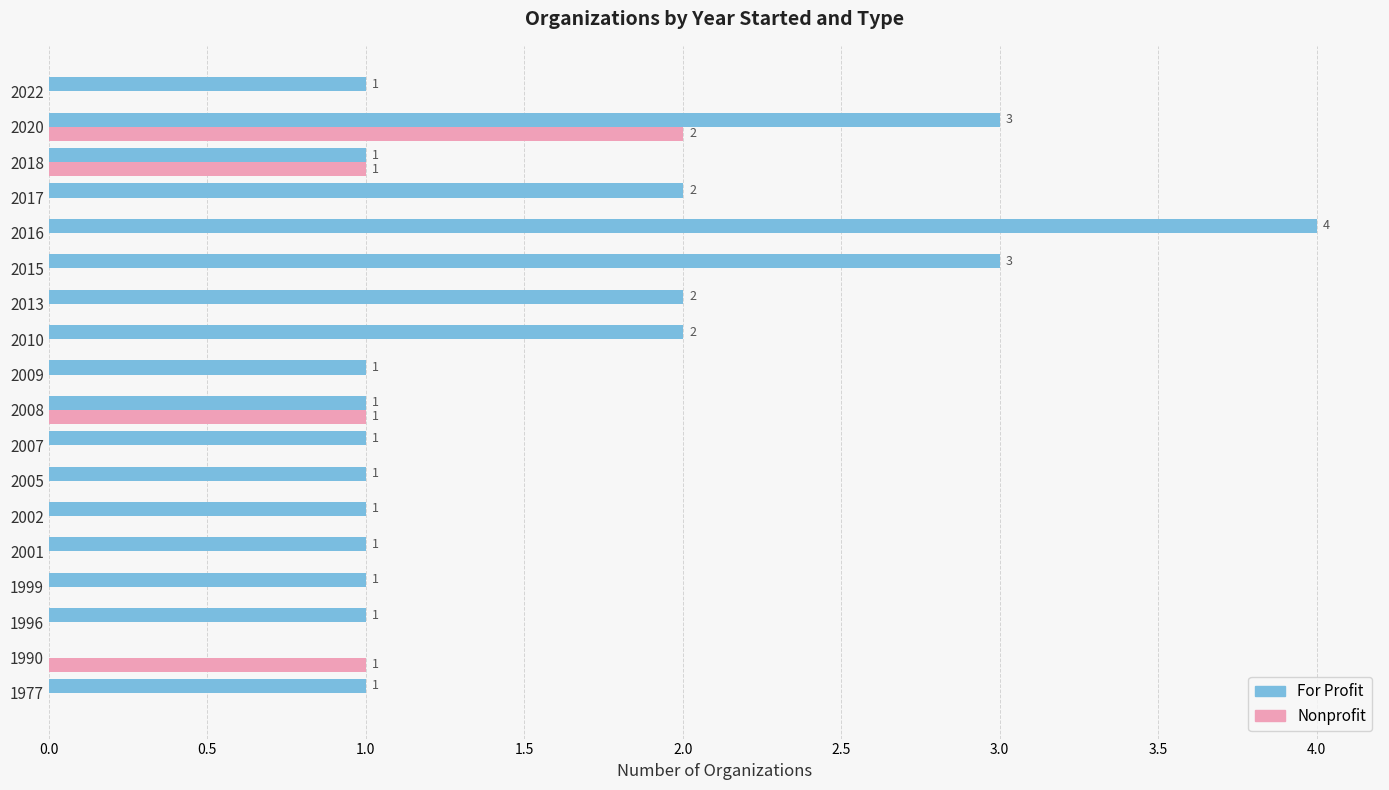

How many For Profit values are between 1 and 2?

14